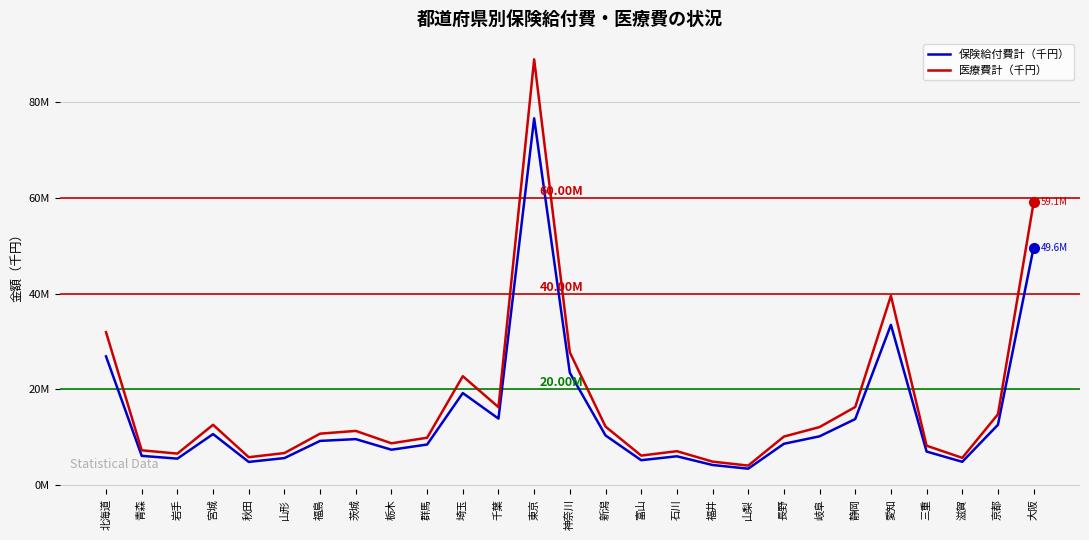

What are all the series names shown in the legend?

保険給付費計（千円）, 医療費計（千円）